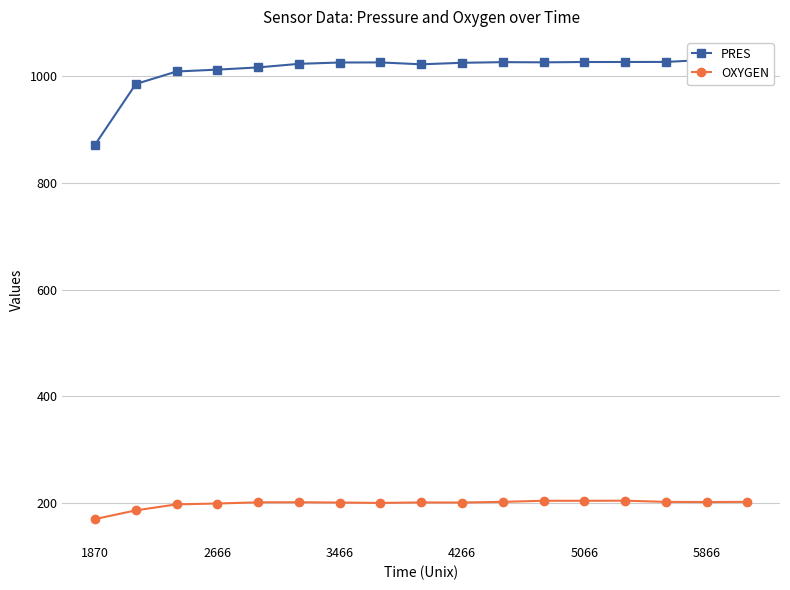

At which category does PRES reach its first local peak?

7